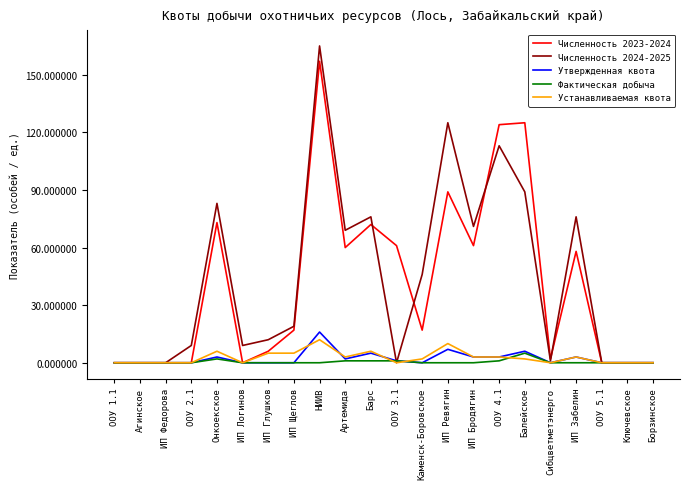

Which series has the largest range (max minus min)?

Численность 2024-2025